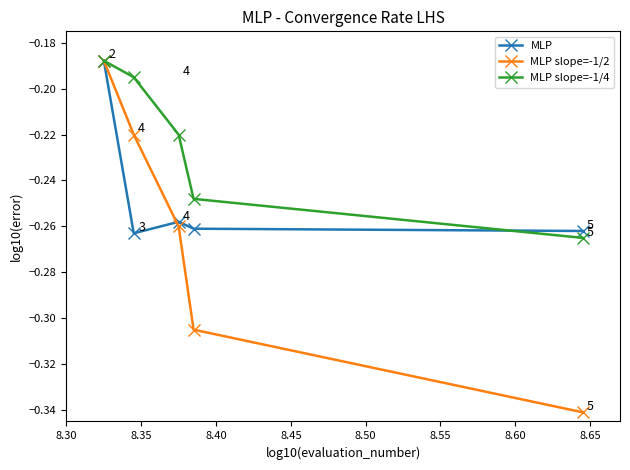

How many lines are shown in the chart?

3